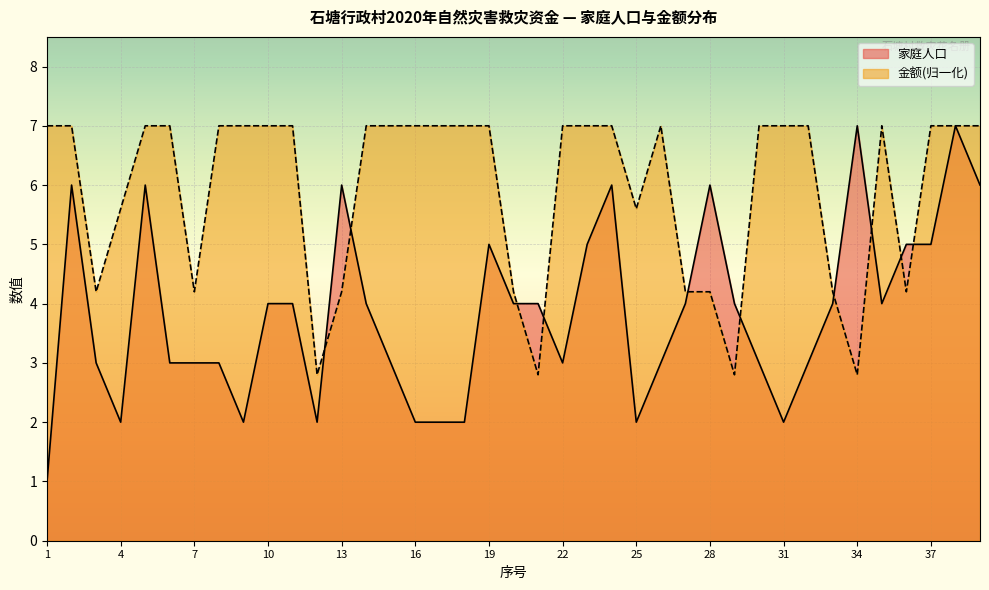

What is the sum of the 家庭人口 values at 22 and 16?

5.0